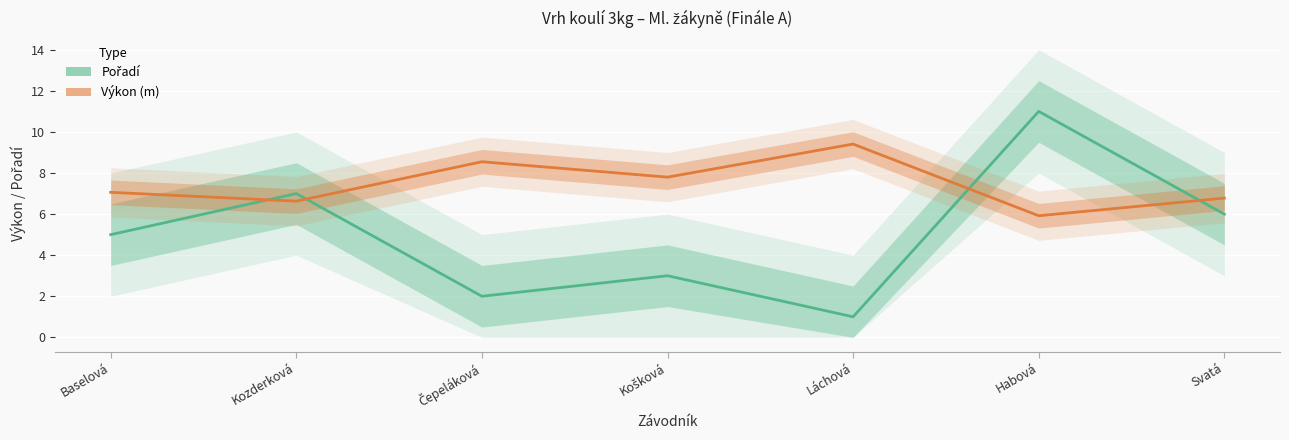

The value of Výkon (střed) at Láchová is 16.9. True or false?

False